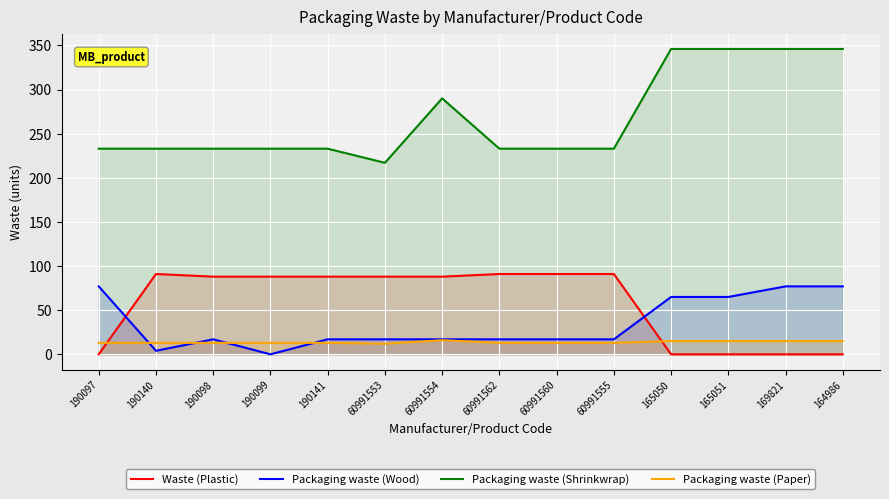

Where is the first local maximum for Packaging waste (Shrinkwrap)?

60991554